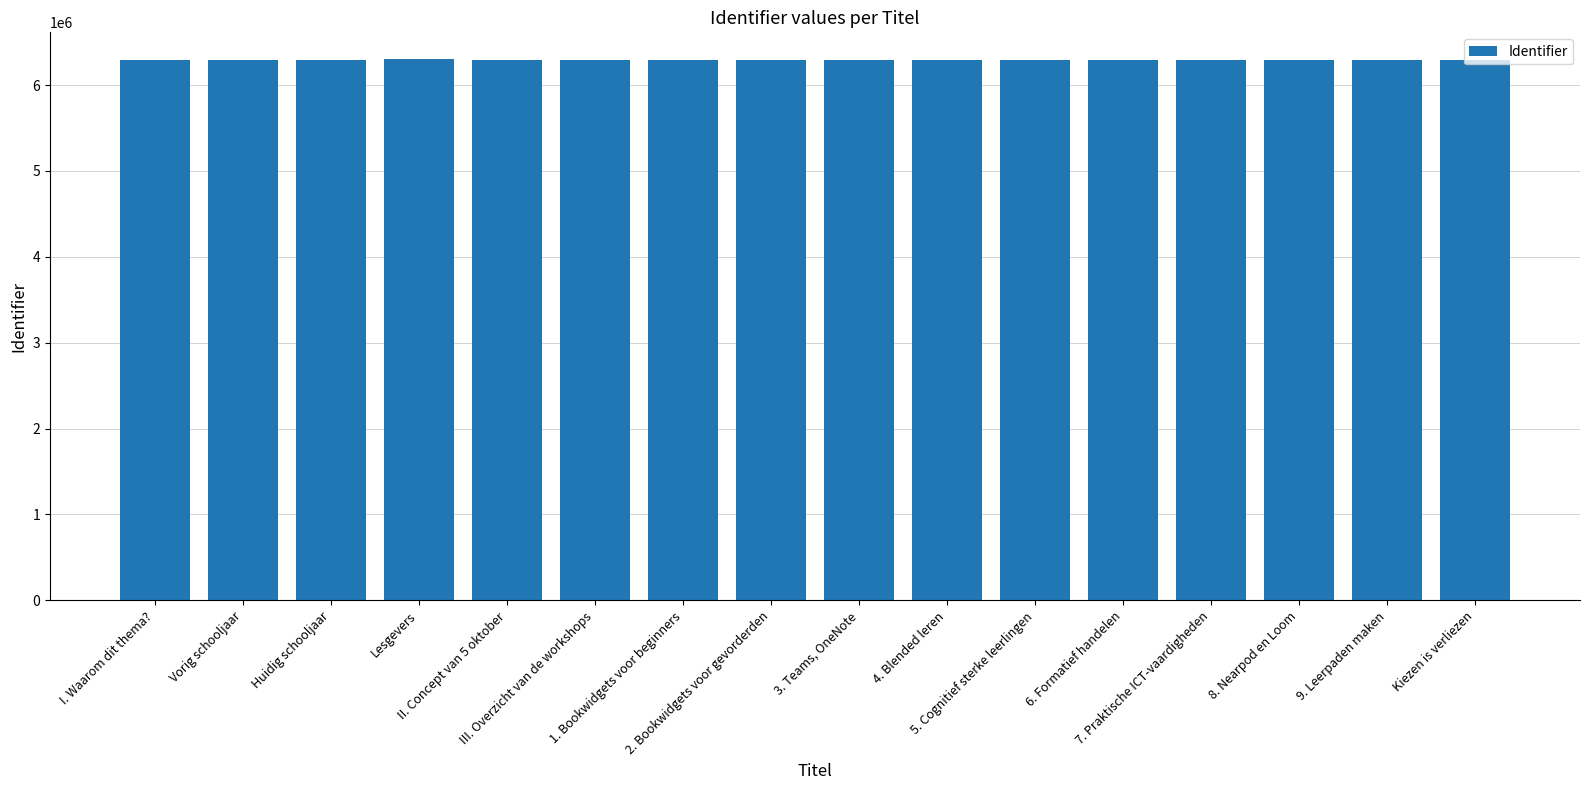

Rank the categories by value from lowest to highest.

I. Waarom dit thema?, II. Concept van 5 oktober, 1. Bookwidgets voor beginners, 2. Bookwidgets voor gevorderden, 3. Teams, OneNote, 4. Blended leren, 5. Cognitief sterke leerlingen, 6. Formatief handelen, 7. Praktische ICT-vaardigheden, 8. Nearpod en Loom, 9. Leerpaden maken, Kiezen is verliezen, Vorig schooljaar, Huidig schooljaar, III. Overzicht van de workshops, Lesgevers